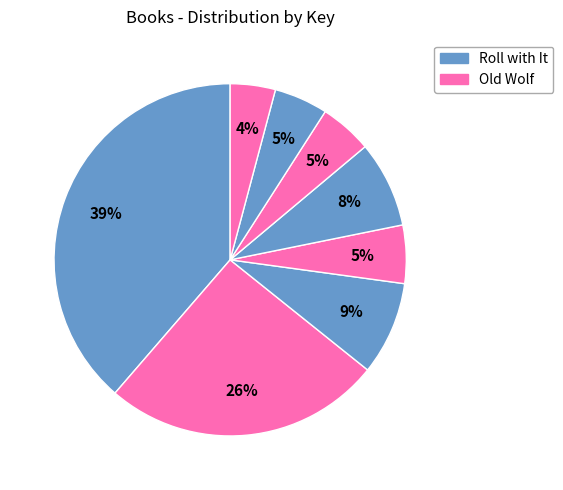

How many slices are in this pie chart?

8